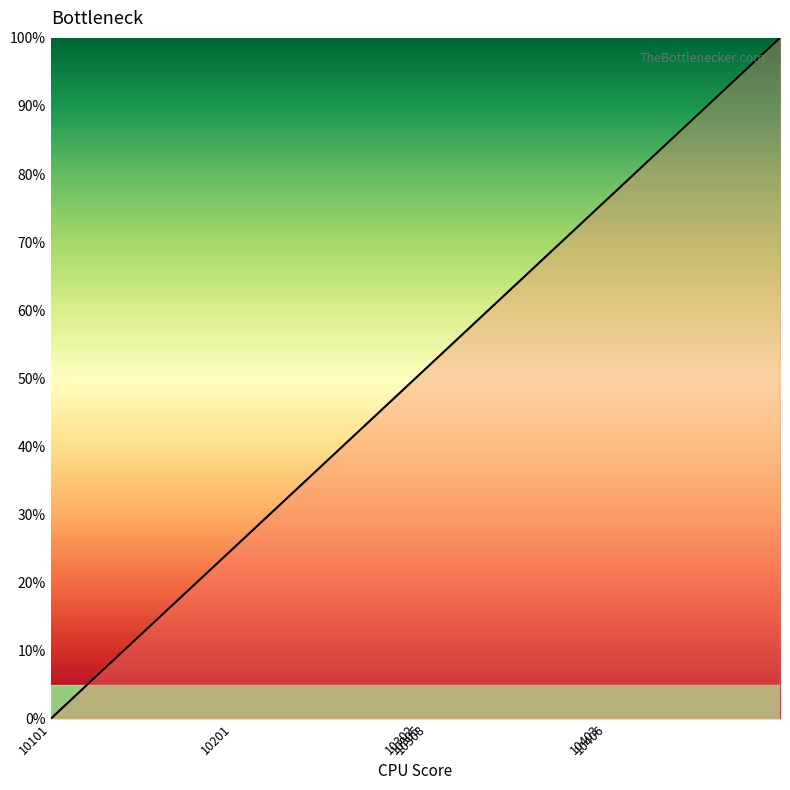

Which label corresponds to the smallest value in the chart?

10101